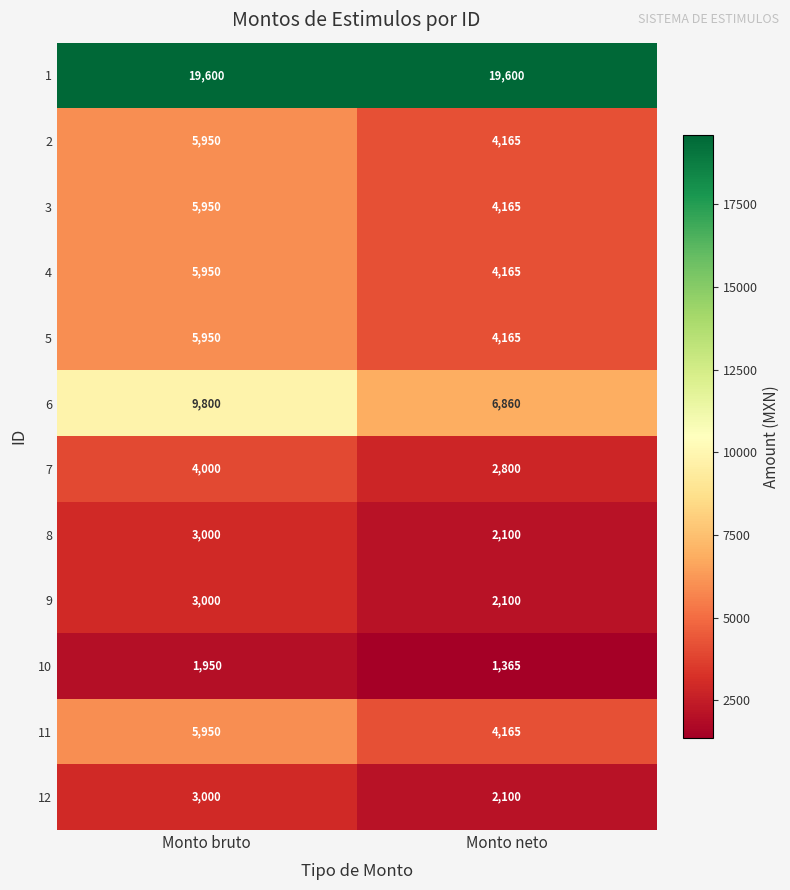

At which category is the sum across all series the highest?

Monto bruto